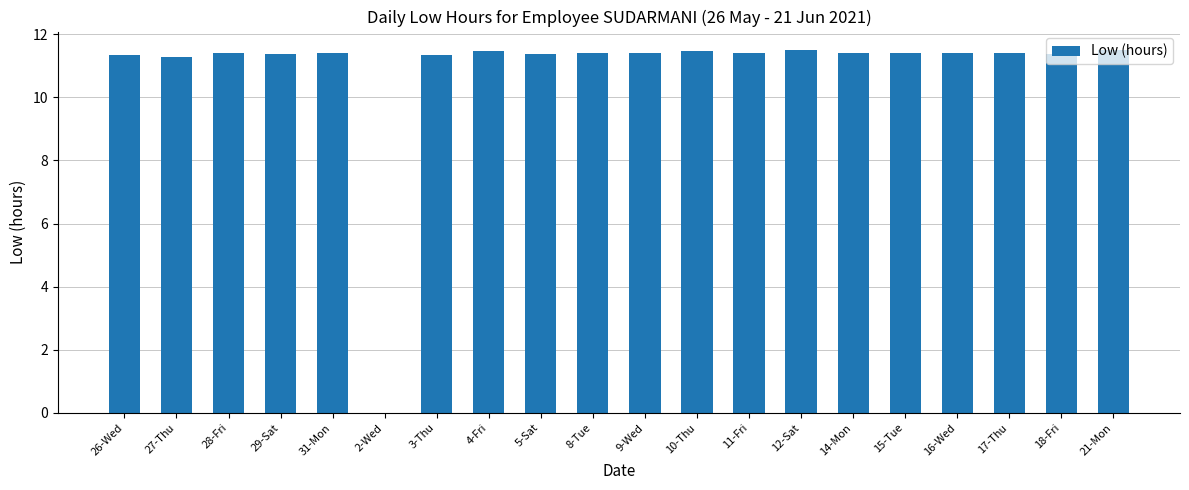

Count the number of categories in the chart.

20